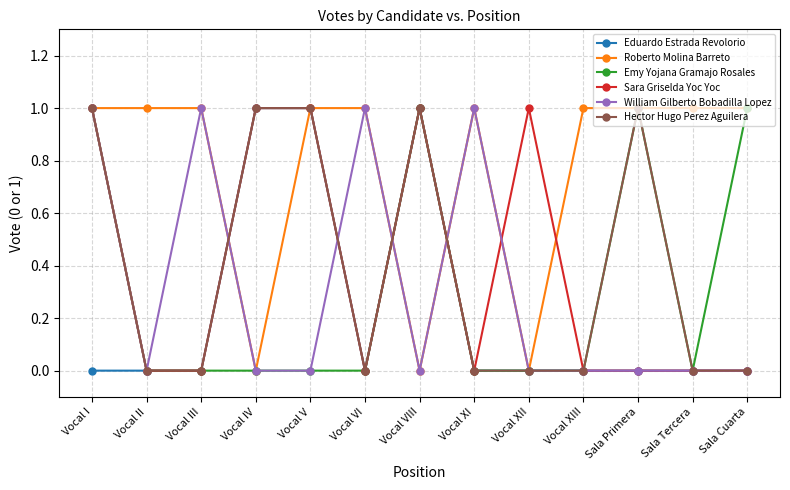

Which series has the largest total across all categories?

Roberto Molina Barreto